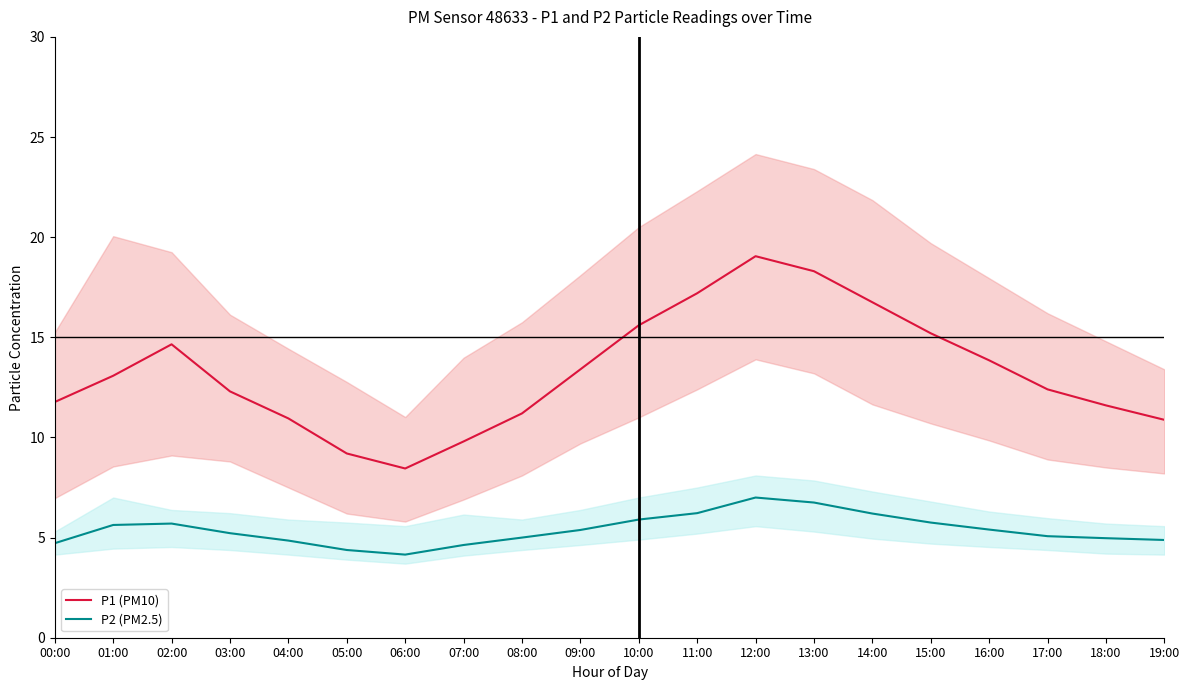

Reading left to right, transcribe all the data shown in this chart.

P1 (PM10): 11.8	13.1	14.7	12.3	10.9	9.2	8.4	9.8	11.2	13.4	15.6	17.2	19.1	18.3	16.8	15.2	13.8	12.4	11.6	10.9
P2 (PM2.5): 4.7	5.6	5.7	5.2	4.8	4.4	4.2	4.6	5.0	5.4	5.9	6.2	7.0	6.8	6.2	5.8	5.4	5.1	5.0	4.9